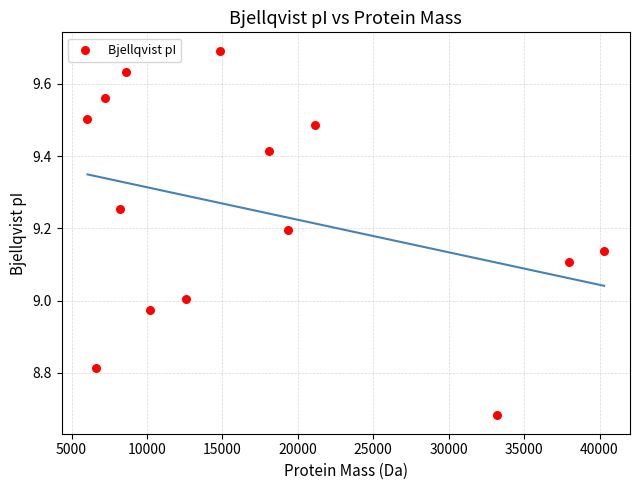

What is the range of X values (max minus min)?

34252.1